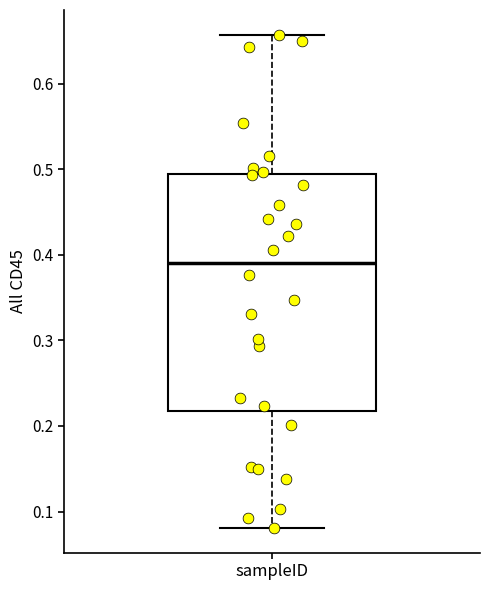

Where is the upper edge of the box for sampleID on the y-axis? The values are not printed on the chart, so give them approximately, as read against the axis.

0.49